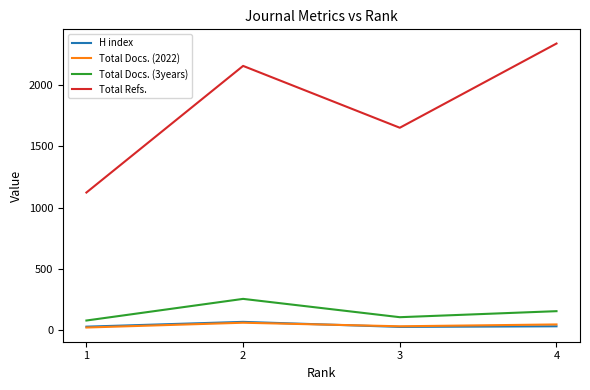

Which series has the widest spread of values?

Total Refs.